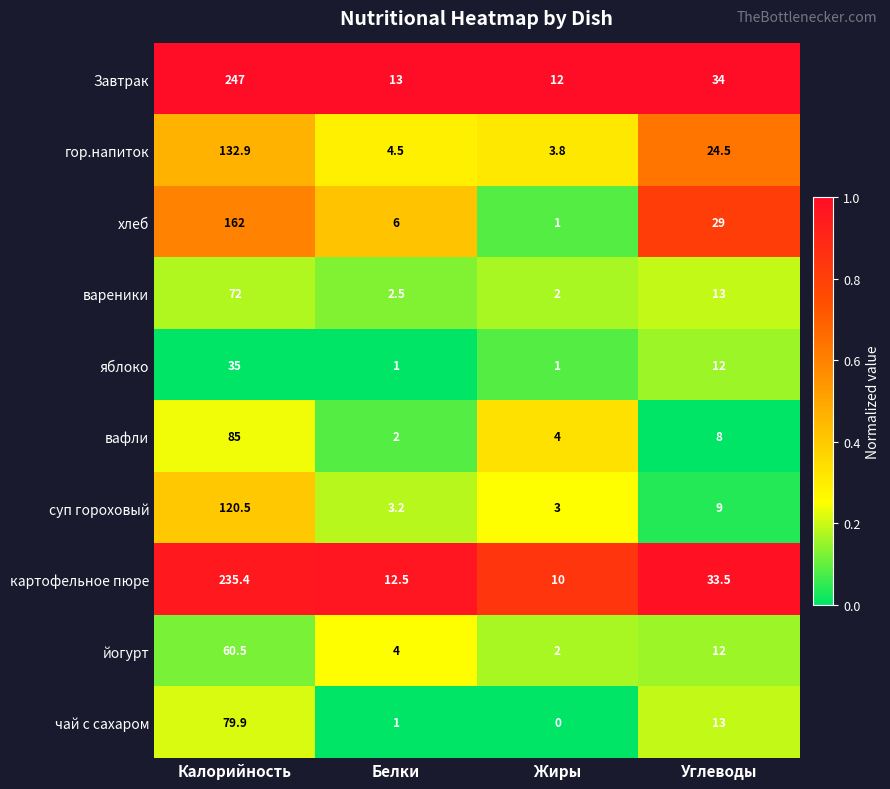

What is the difference between the highest and lowest values at Углеводы?

26.0